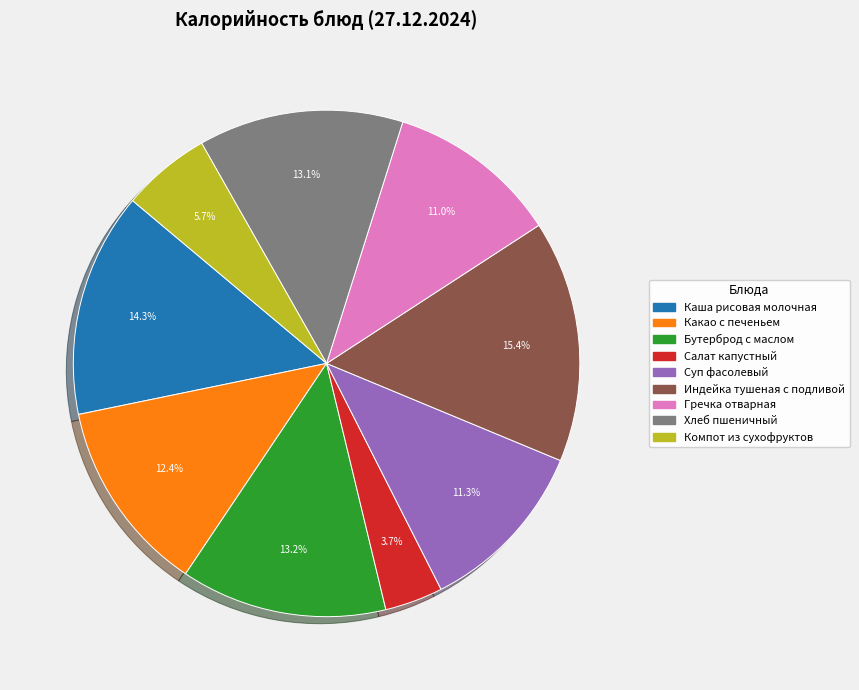

Does any single category account for the majority?

No